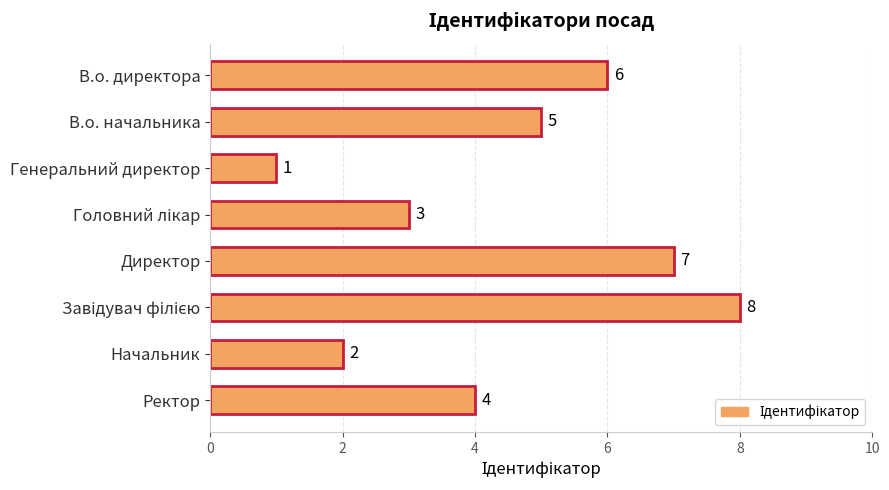

Approximately how many times larger is the value at Ректор compared to Директор?

0.6